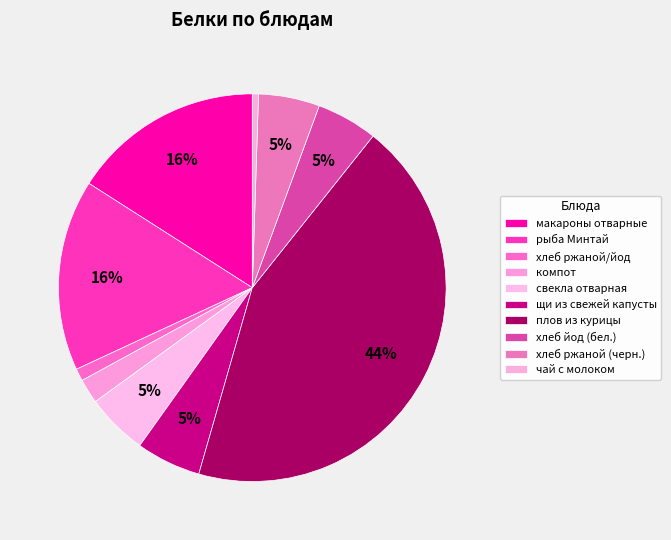

Which slice is the smallest?

чай с молоком